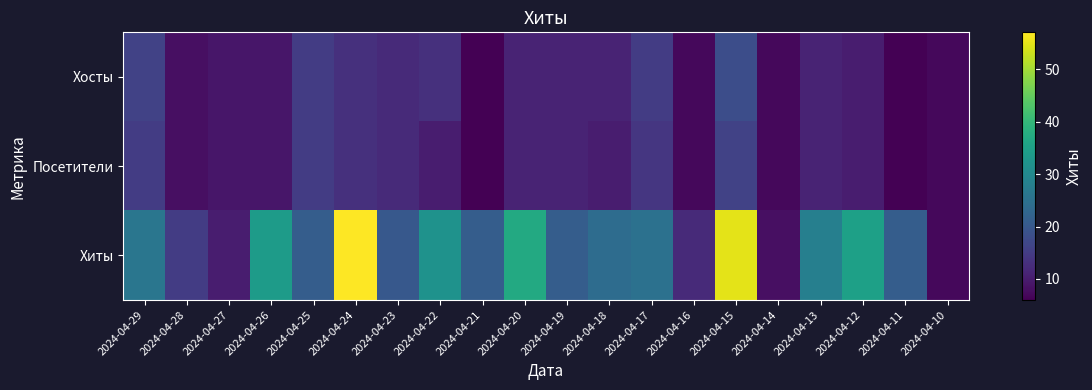

Reading left to right, list all the values displayed in this chart.

Хосты: 2024-04-29=16	2024-04-28=8	2024-04-27=9	2024-04-26=9	2024-04-25=15	2024-04-24=13	2024-04-23=12	2024-04-22=13	2024-04-21=6	2024-04-20=11	2024-04-19=11	2024-04-18=11	2024-04-17=15	2024-04-16=7	2024-04-15=18	2024-04-14=7	2024-04-13=11	2024-04-12=10	2024-04-11=6	2024-04-10=7
Посетители: 2024-04-29=15	2024-04-28=8	2024-04-27=9	2024-04-26=9	2024-04-25=15	2024-04-24=13	2024-04-23=12	2024-04-22=10	2024-04-21=6	2024-04-20=11	2024-04-19=11	2024-04-18=10	2024-04-17=14	2024-04-16=7	2024-04-15=16	2024-04-14=7	2024-04-13=11	2024-04-12=10	2024-04-11=6	2024-04-10=7
Хиты: 2024-04-29=26	2024-04-28=15	2024-04-27=10	2024-04-26=34	2024-04-25=21	2024-04-24=57	2024-04-23=20	2024-04-22=32	2024-04-21=21	2024-04-20=37	2024-04-19=21	2024-04-18=24	2024-04-17=25	2024-04-16=12	2024-04-15=55	2024-04-14=8	2024-04-13=28	2024-04-12=35	2024-04-11=21	2024-04-10=7